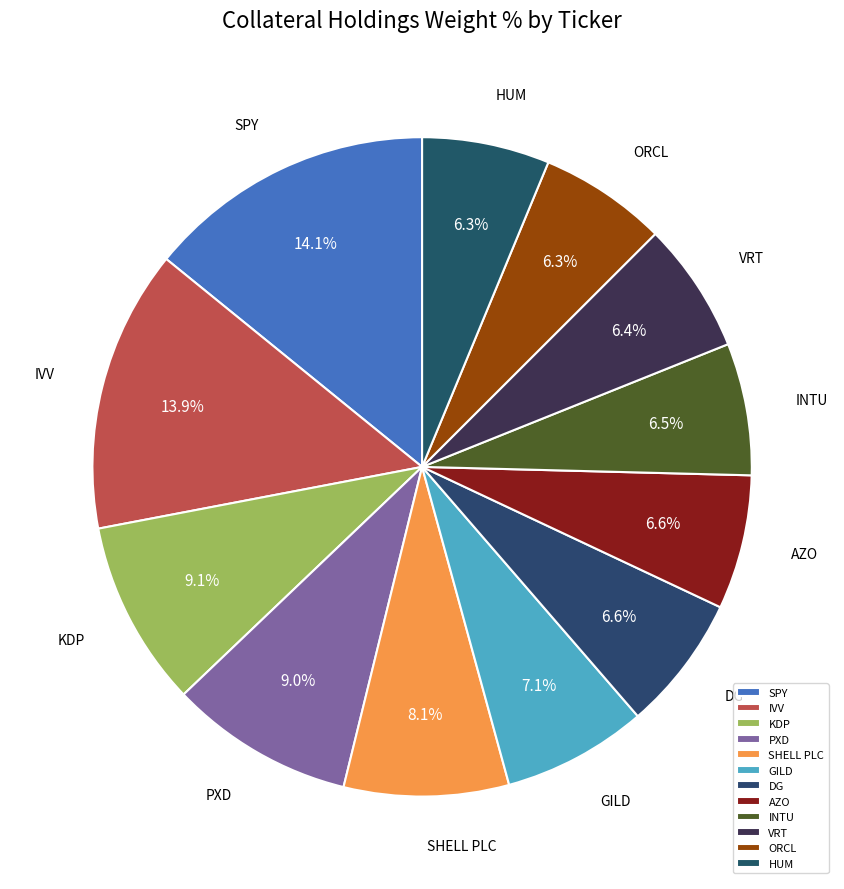

Do SPY and IVV together represent more than half of the pie?

No